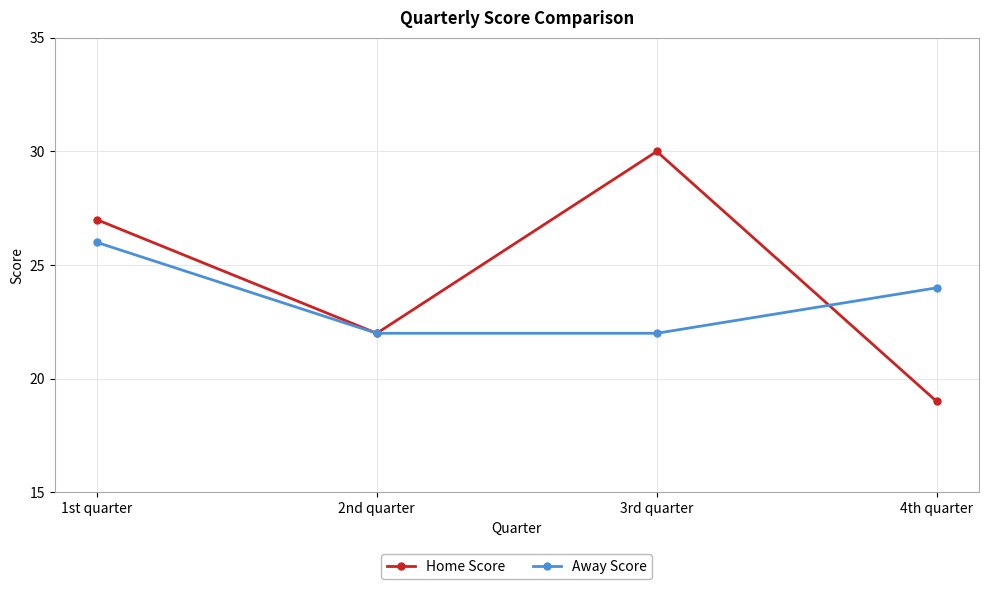

List the series in order of their overall mean, highest first.

Home Score, Away Score